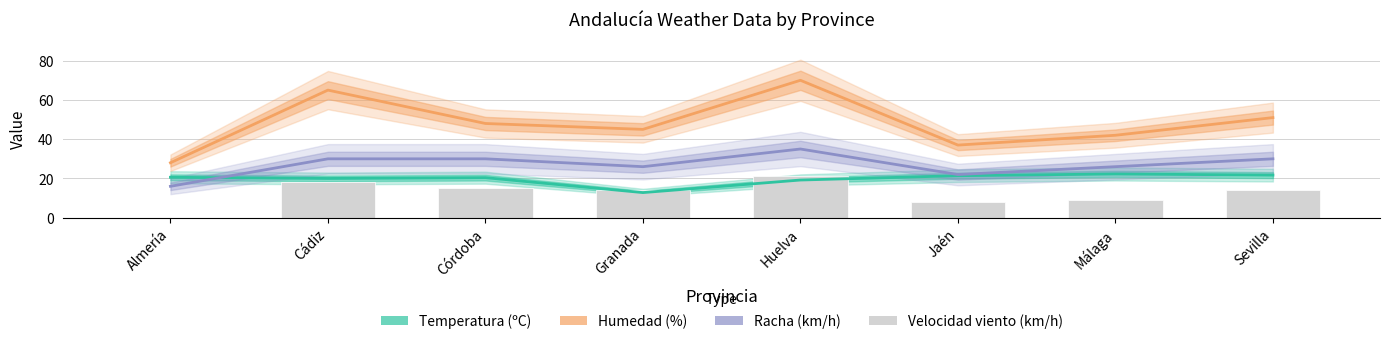

What is the value of the Velocidad viento (km/h) bar at the 4th from the left?

14.0